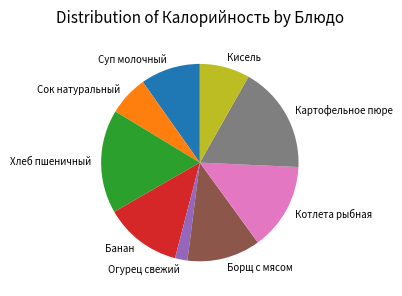

Is it true that Хлеб пшеничный is 9% of the pie?

False